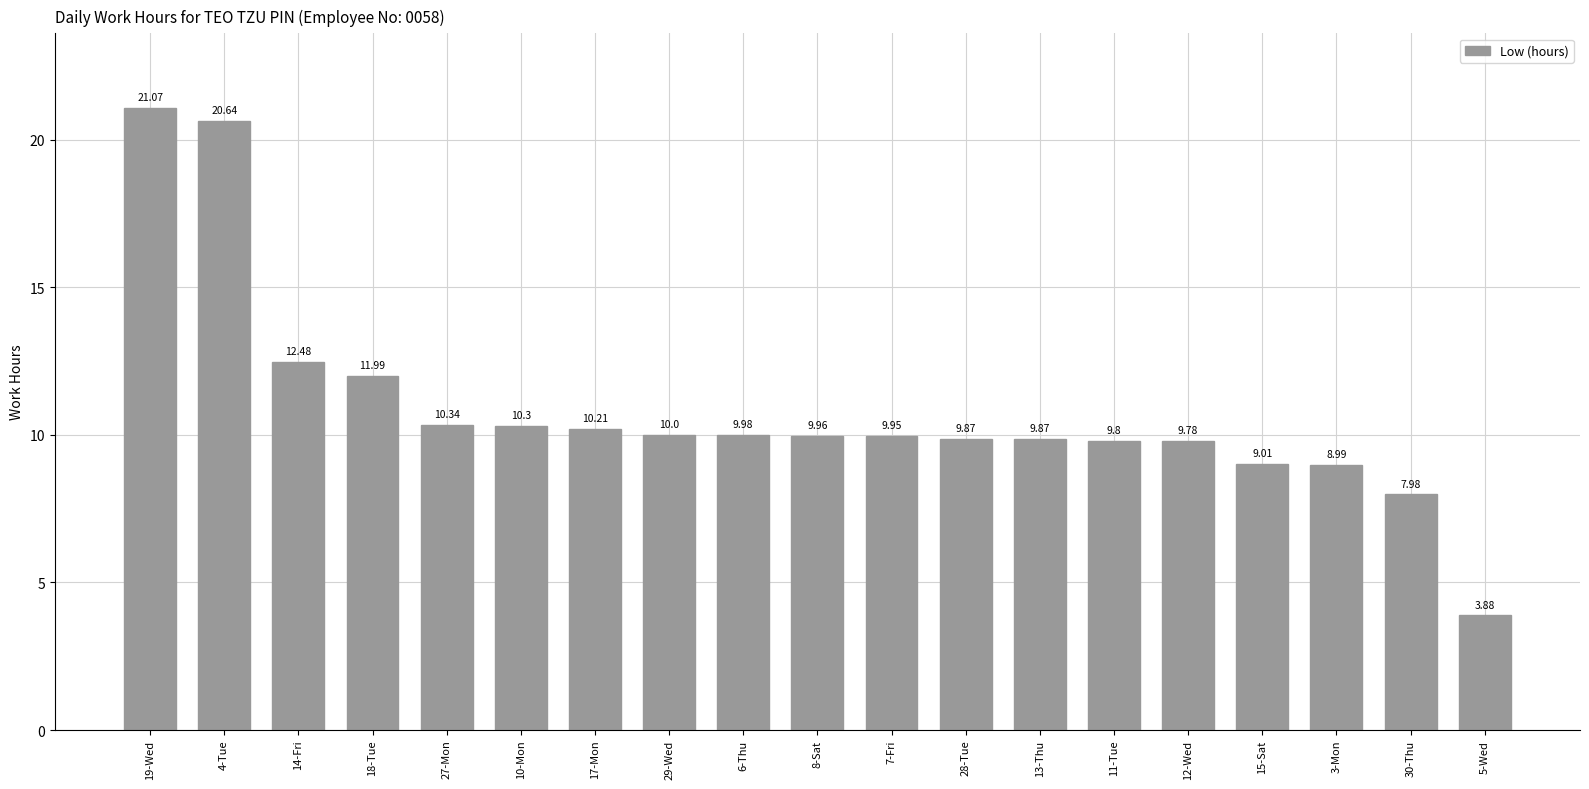

How many values exceed 9?

16